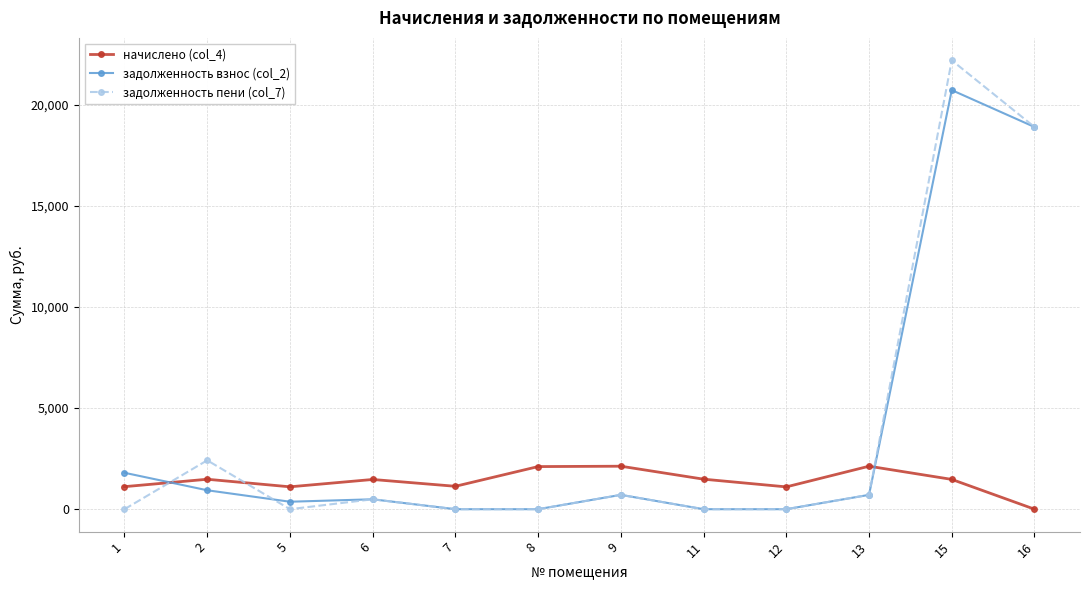

How many lines are shown in the chart?

3